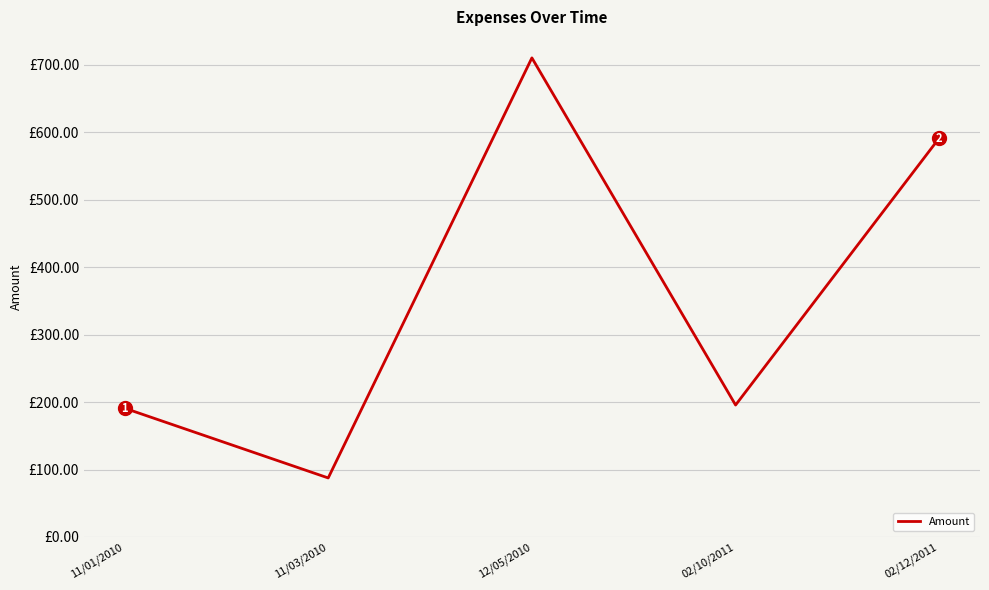

Which has a higher value, 12/05/2010 or 02/10/2011?

12/05/2010